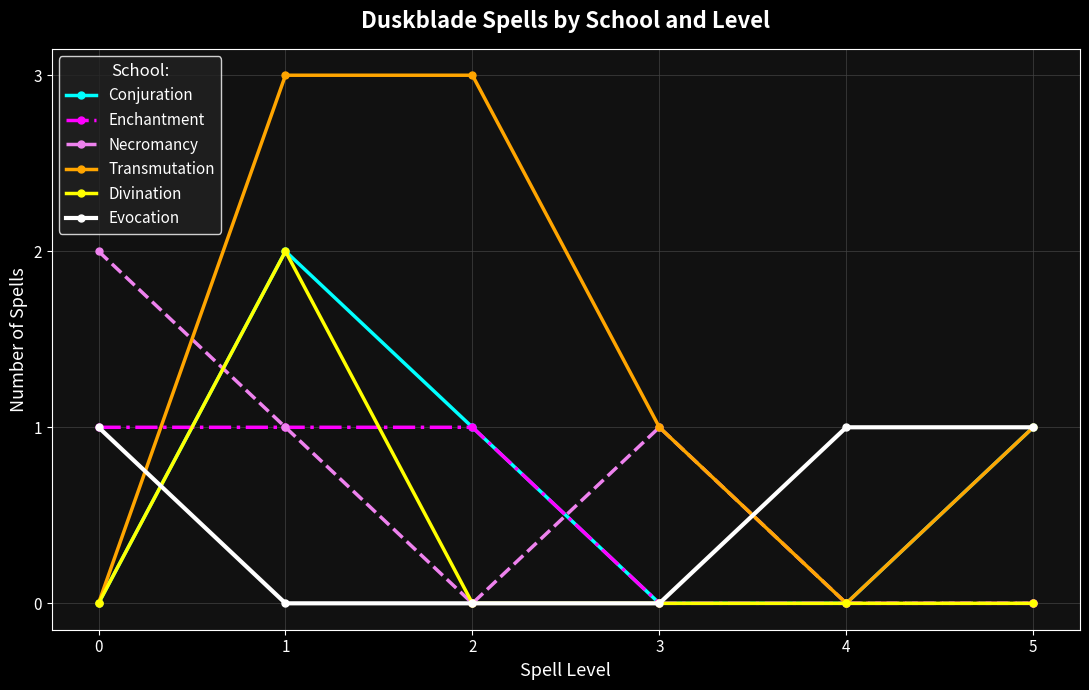

How many values in the Evocation series are below 1?

3